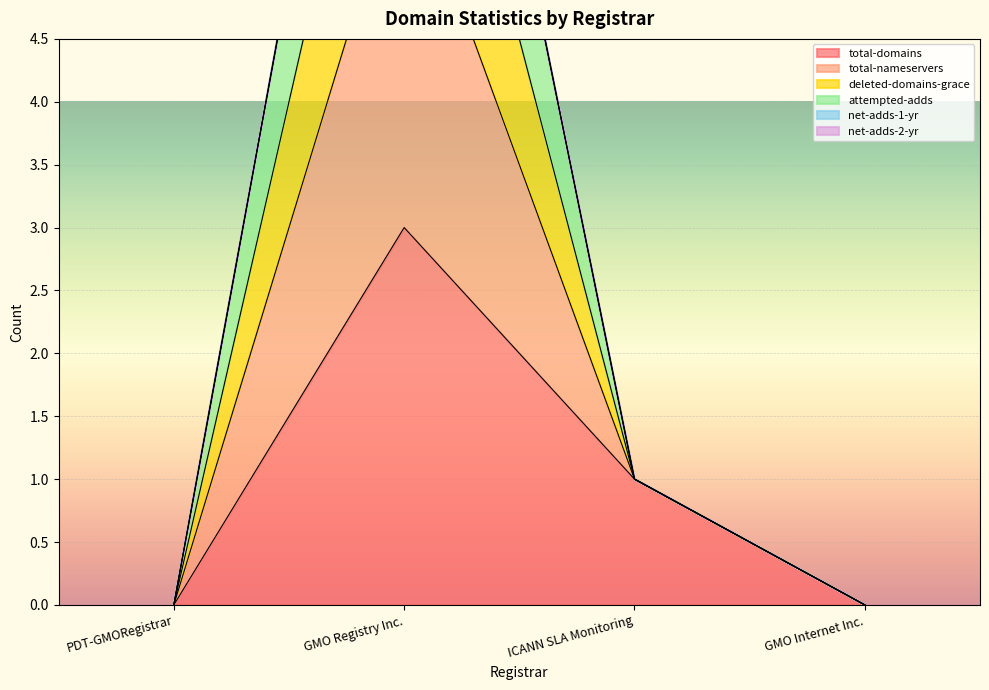

What position from the right is ICANN SLA Monitoring?

2